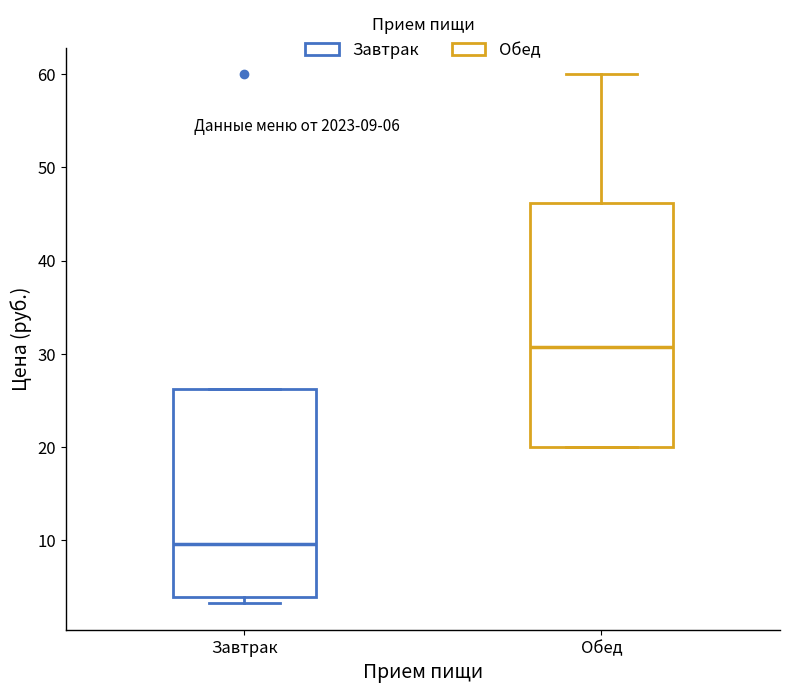

Which box is the tallest, from its lower edge to its upper edge?

Обед